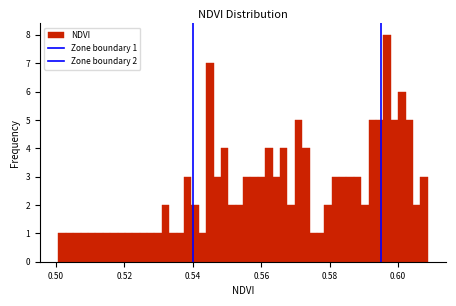

Around what value on the x-axis is the tallest bar? Give the approximate position of its centre, as read against the axis.

0.596